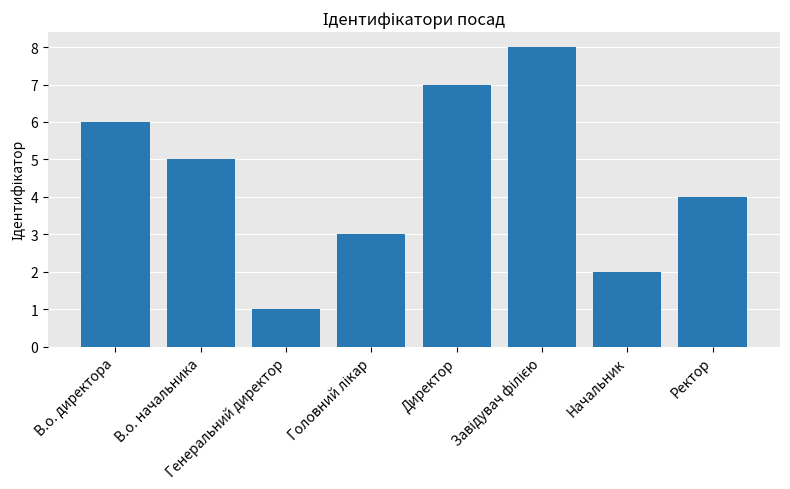

What is the value of the 3rd bar from the left?

1